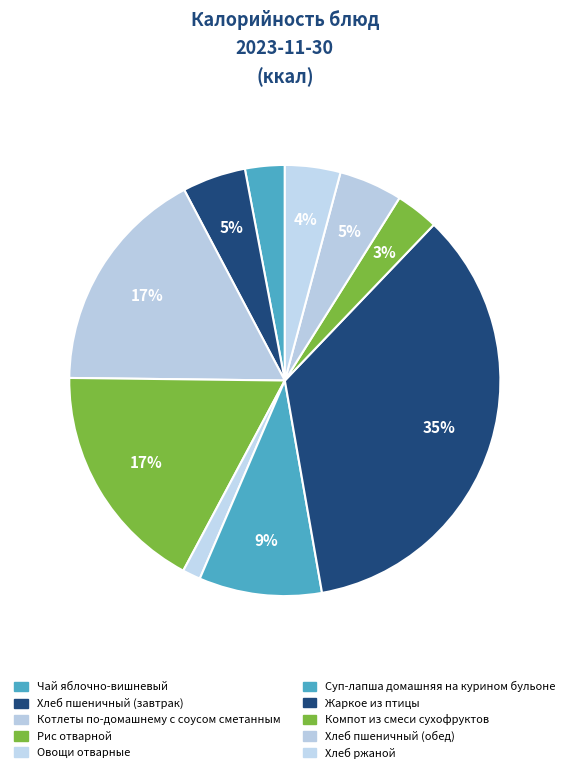

Which category has the biggest portion of the pie?

Жаркое из птицы